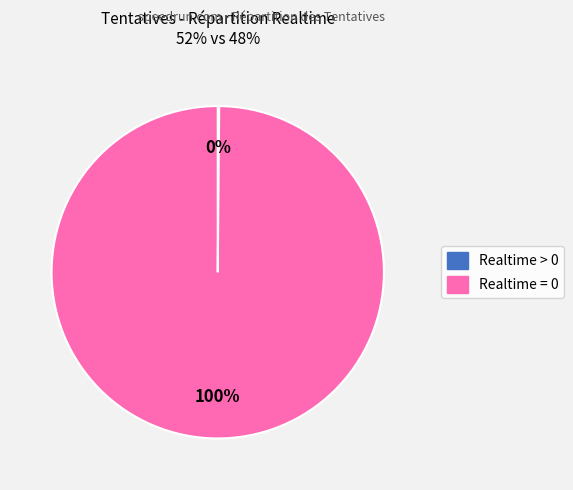

To the nearest percent, what portion does Realtime = 0 represent?

100%